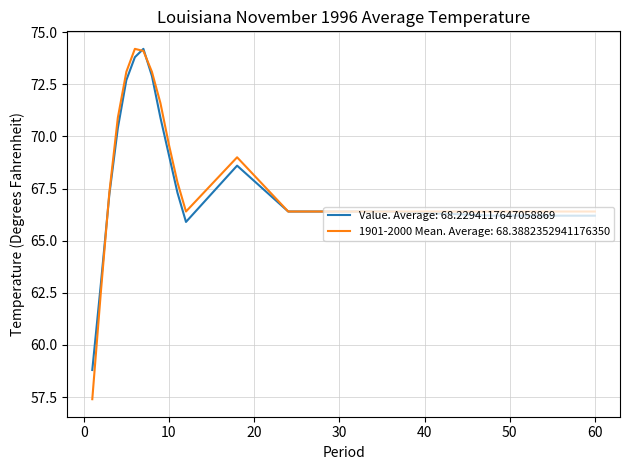

Which series has the largest range (max minus min)?

1901-2000 Mean. Average: 68.3882352941176350